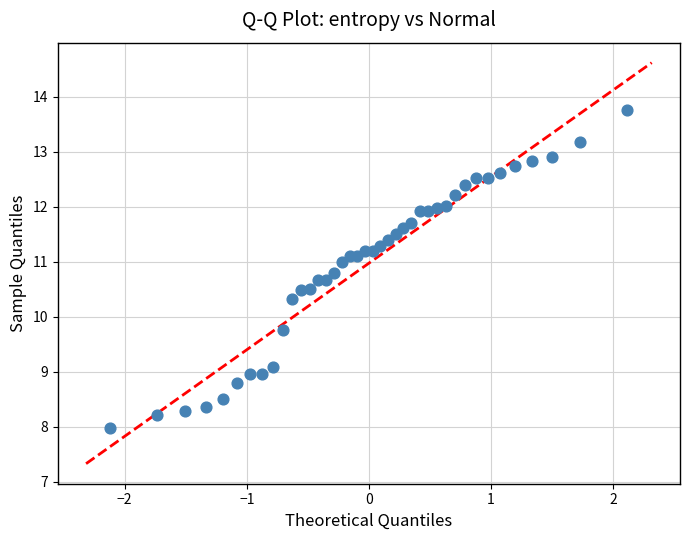

What is the range of Y values (max minus min)?

5.8